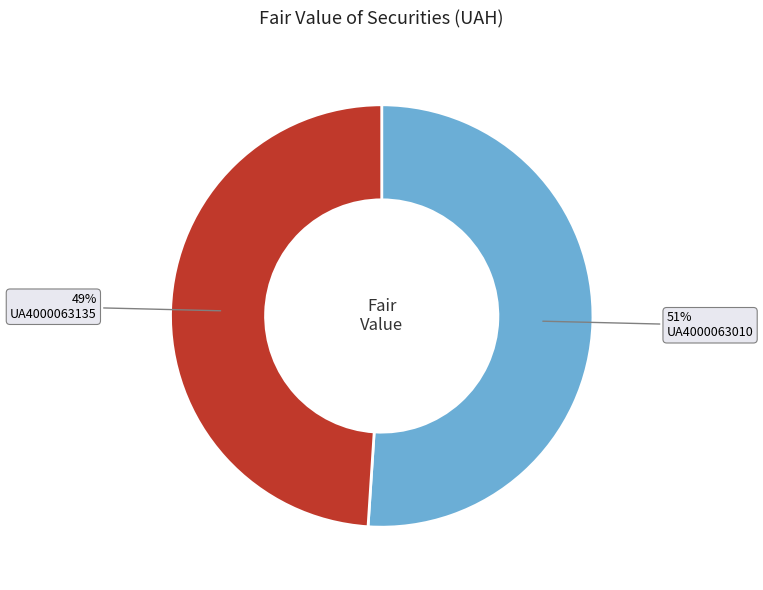

Rank the categories by value from highest to lowest.

UA4000063010, UA4000063135